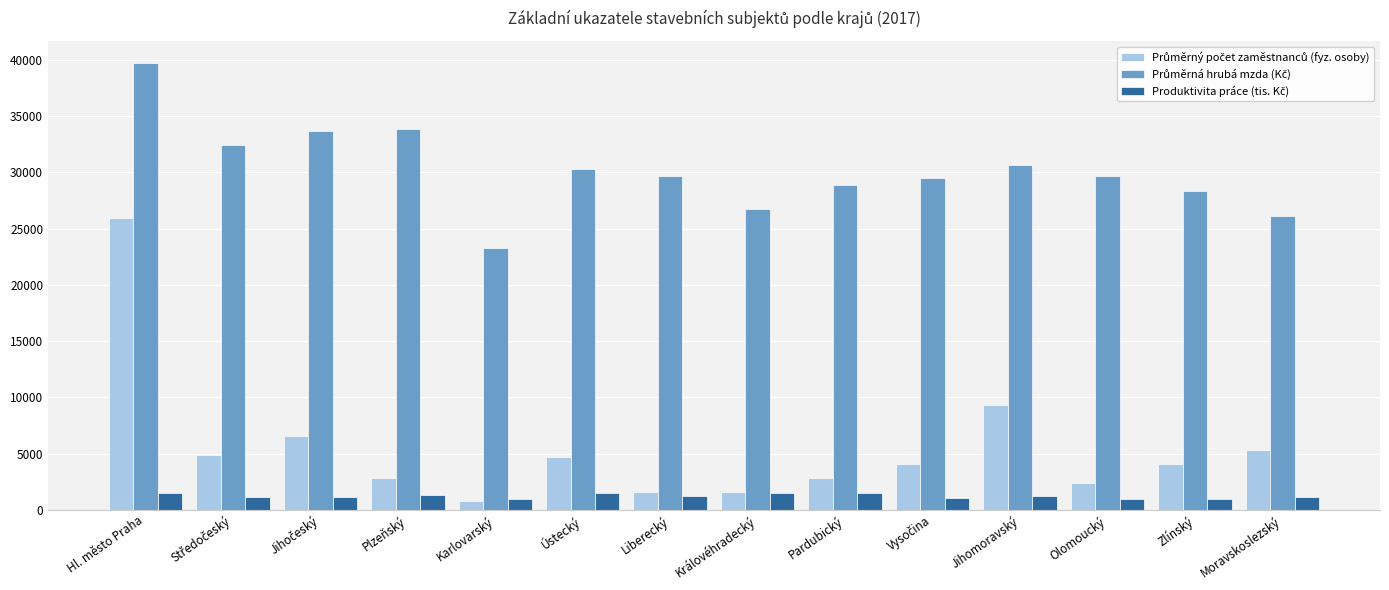

At which category is the sum across all series the highest?

Hl. město Praha